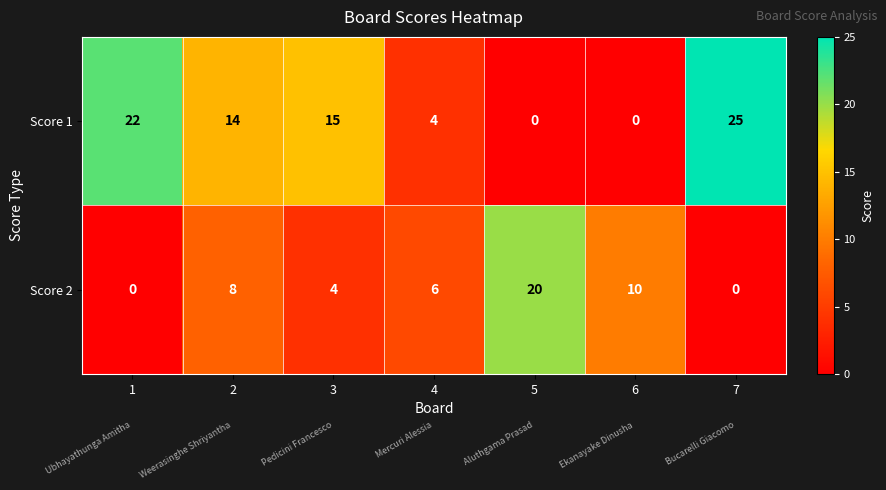

How many Score 2 values are between 0 and 10?

6